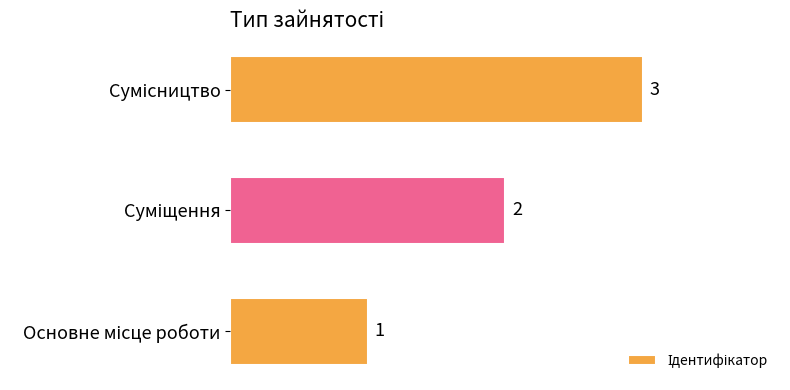

What is the maximum value shown in the chart?

3